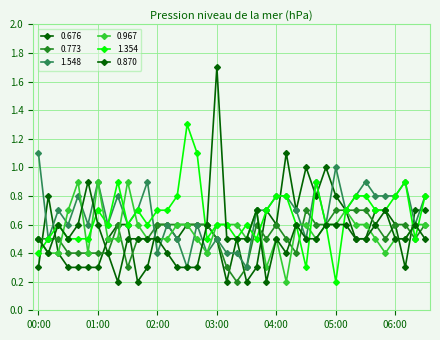

How many categories are shown in the chart?

40